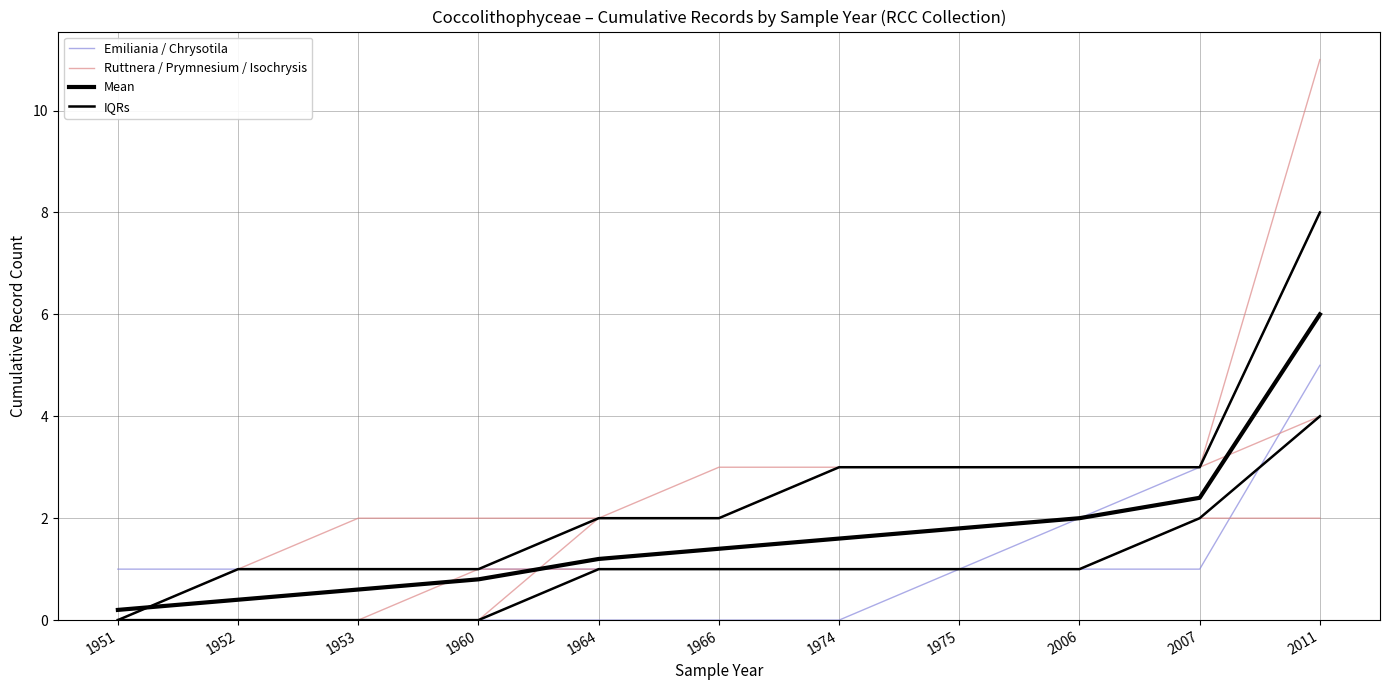

Is it true that Mean equals 6.0 at 2011?

True